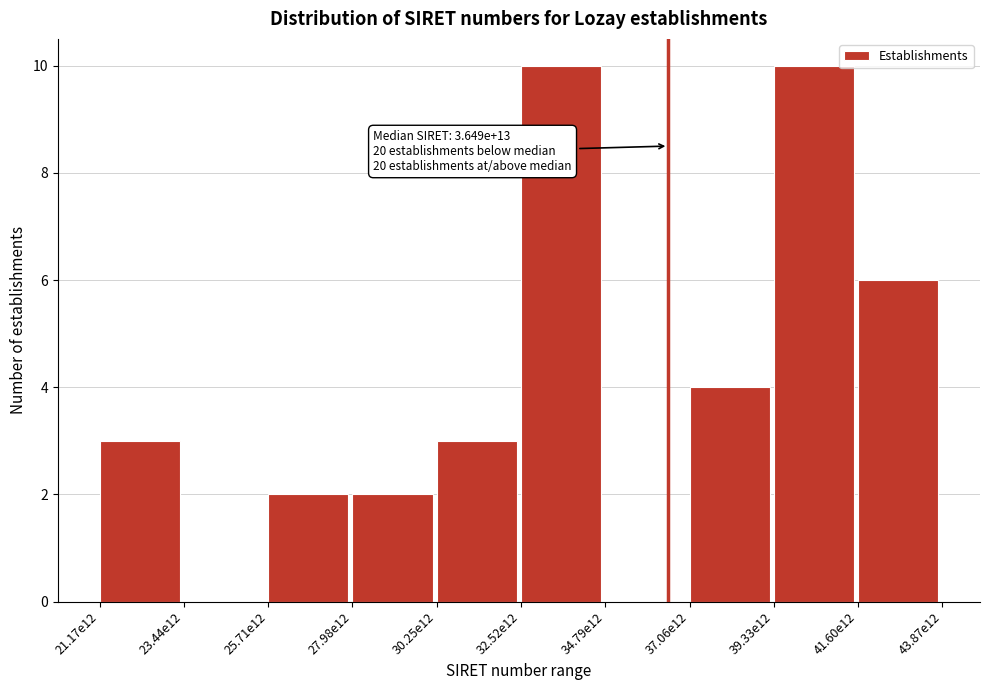

Reading left to right, list all the values displayed in this chart.

21.17e12=3	23.44e12=0	25.71e12=2	27.98e12=2	30.25e12=3	32.52e12=10	34.79e12=0	37.06e12=4	39.33e12=10	41.60e12=6